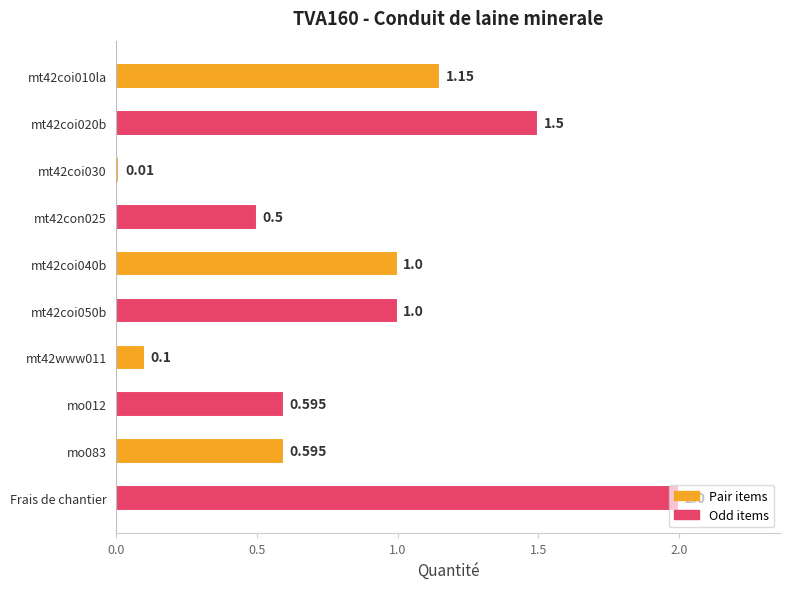

Which label corresponds to the largest value in the chart?

Frais de chantier